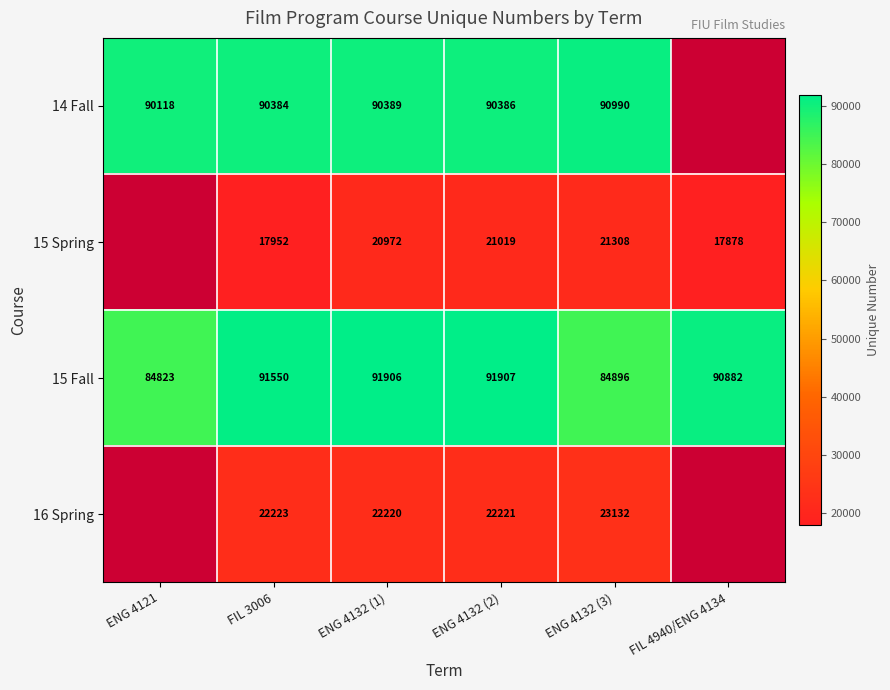

The 14 Fall series shows 130916 at ENG 4121. True or false?

False